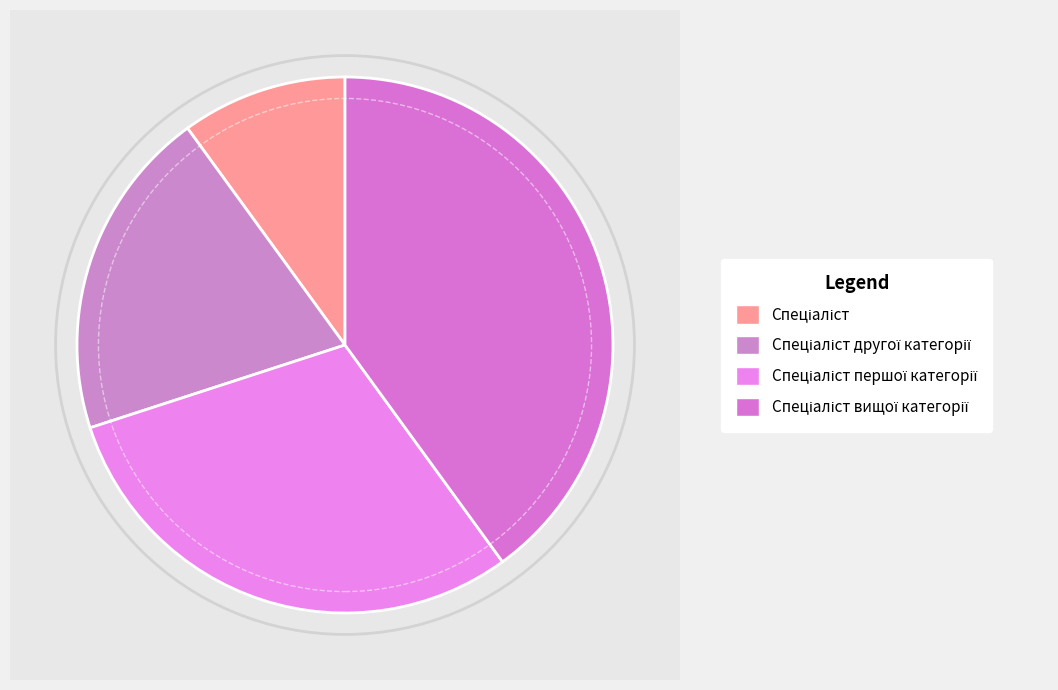

Is there a majority slice in this chart?

No